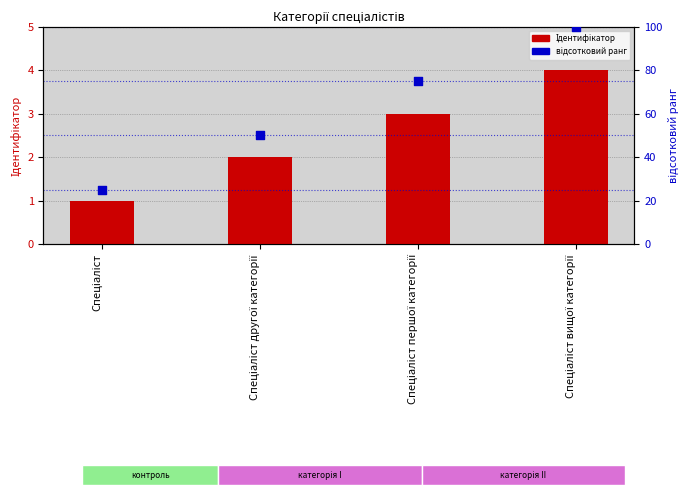

Is the value of Ідентифікатор at Спеціаліст greater than the value of відсотковий ранг at Спеціаліст?

No